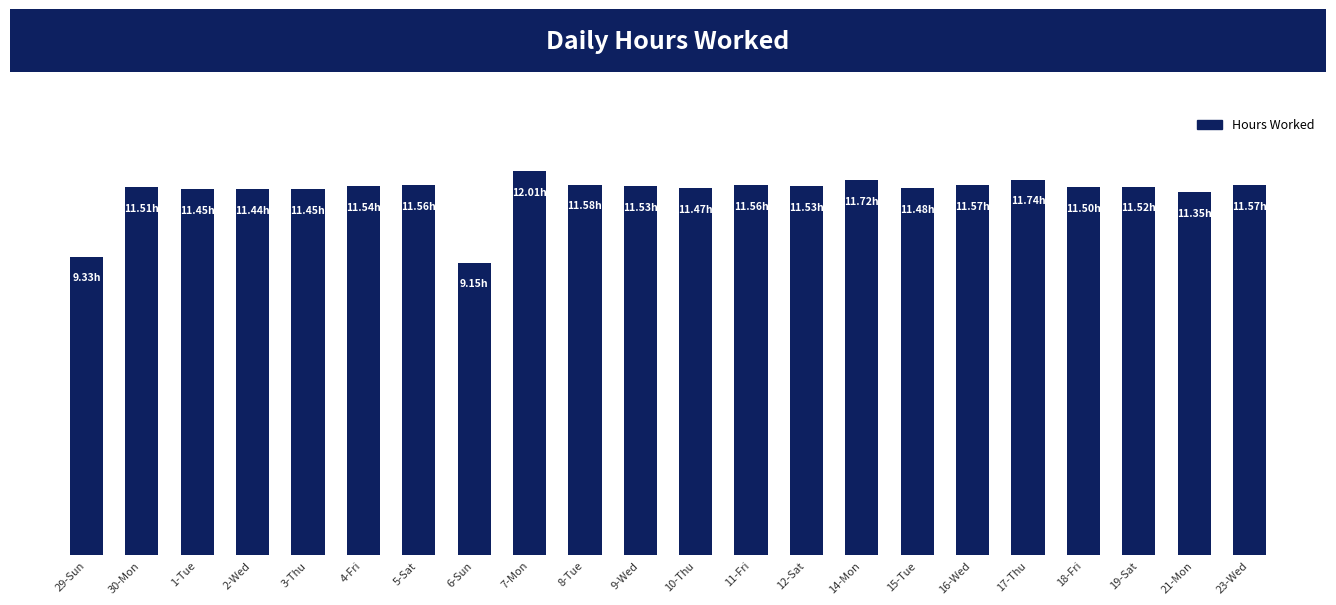

What is the label of the 7th bar from the right?

15-Tue